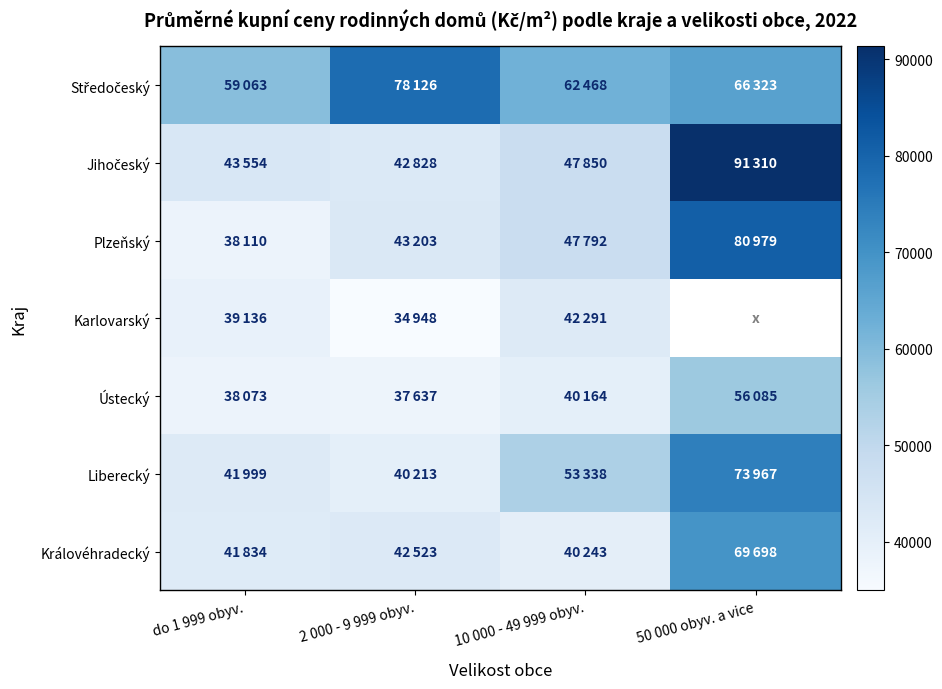

What is the spread (max minus min) of values at 2 000 - 9 999 obyv.?

43178.0